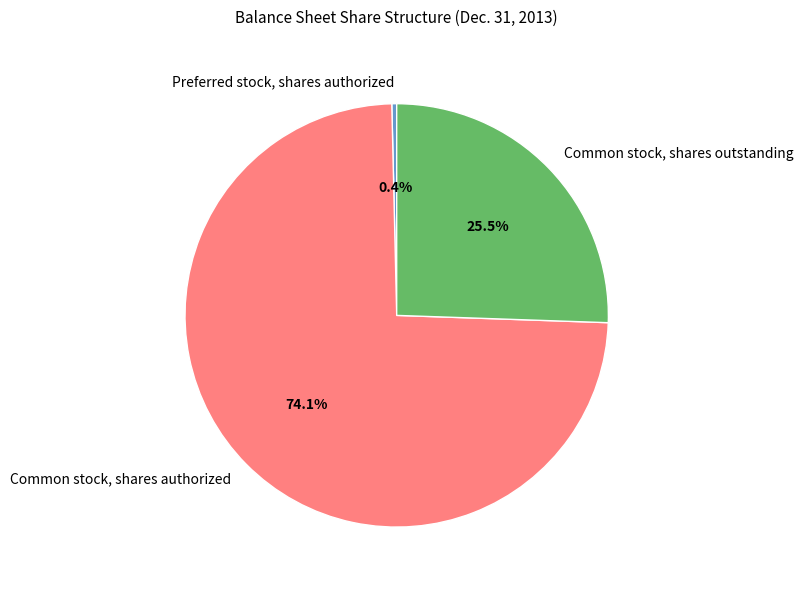

Which slice represents more than half of the pie?

Common stock, shares authorized